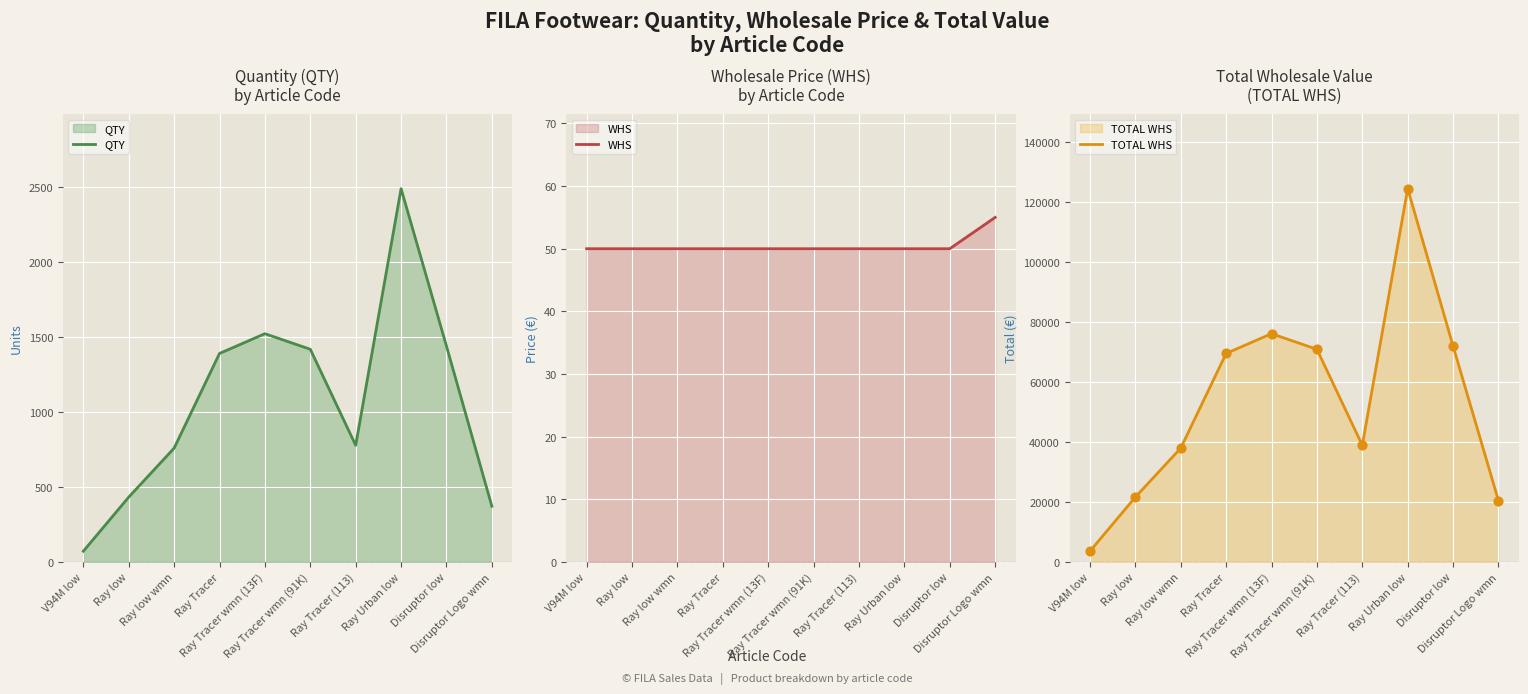

At how many categories does at least one series exceed 32728?

7